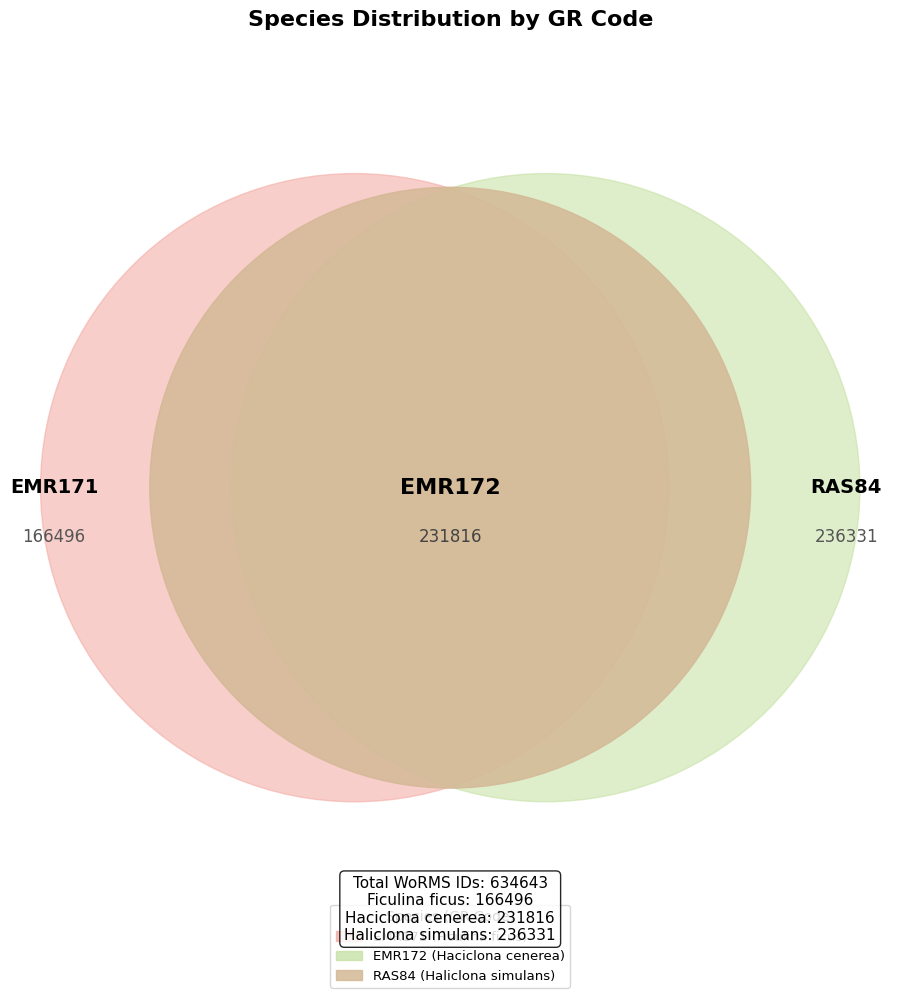

True or false: EMR172 (Haciclona cenerea) accounts for 37% of the total.

True